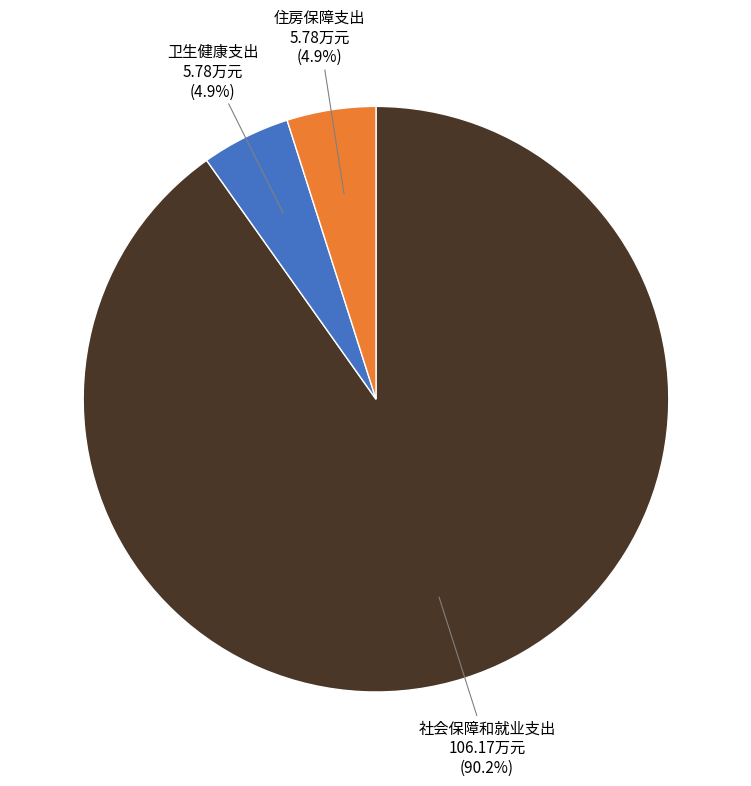

Between 社会保障和就业支出 and 住房保障支出, which is larger?

社会保障和就业支出